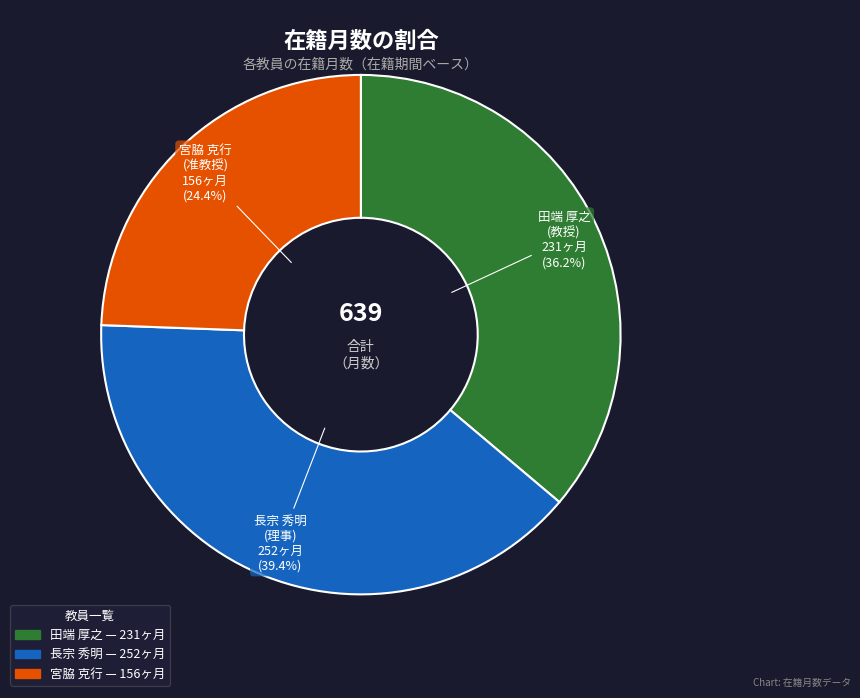

Combined, do 田端 厚之 and 宮脇 克行 account for over 50%?

Yes